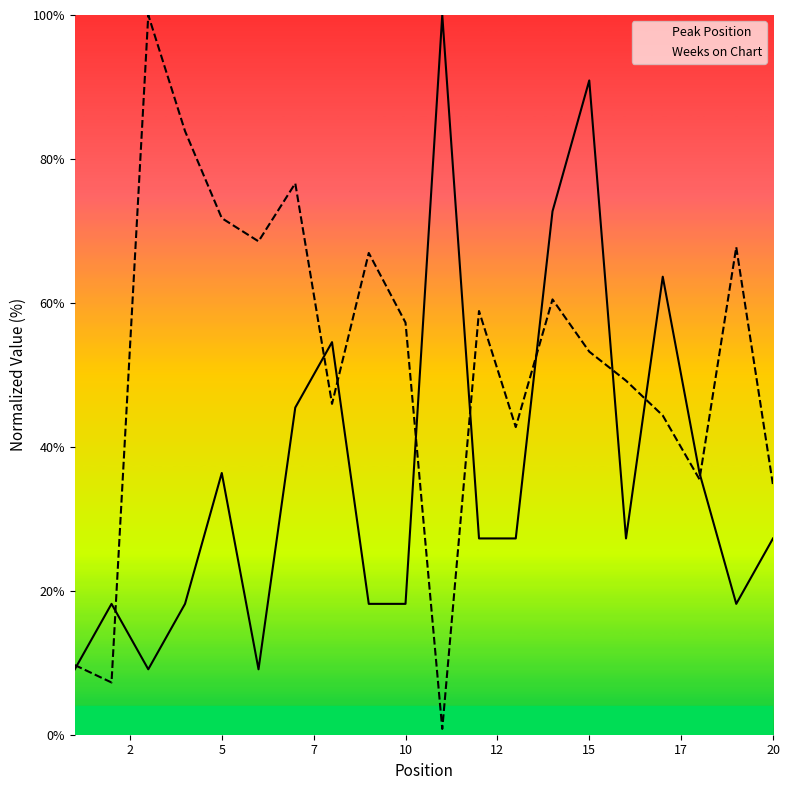

Is it true that Weeks on Chart equals 53.2 at 15?

True